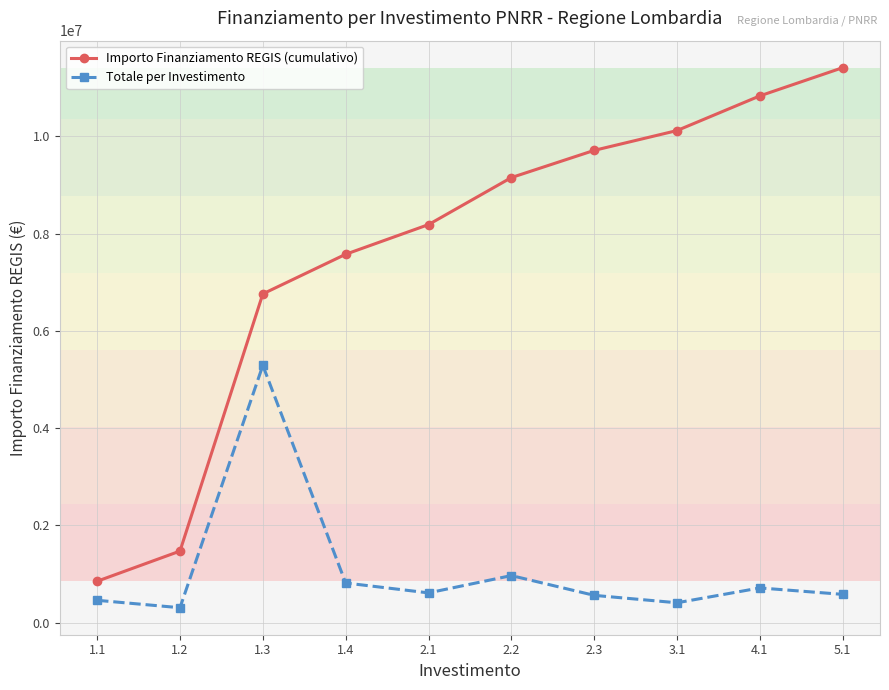

What is the label of the 6th point from the left?

2.2